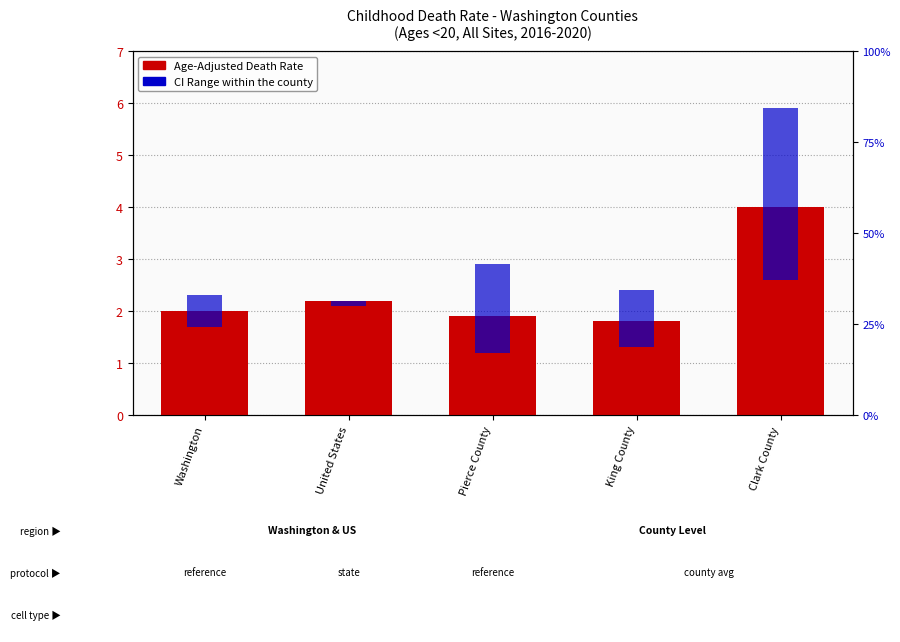

Which label corresponds to the smallest value in the chart?

United States